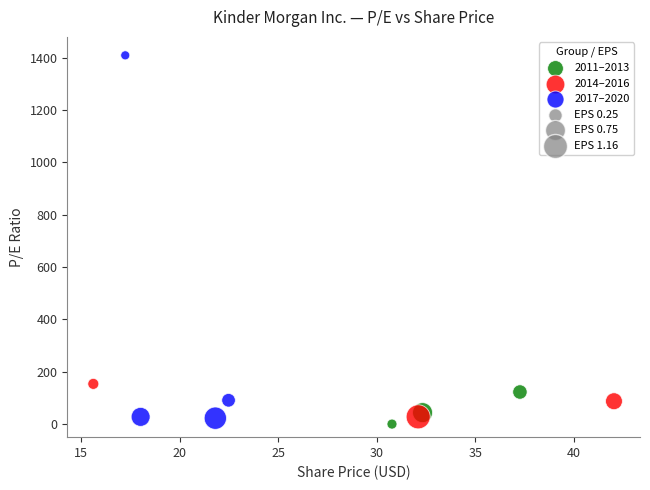

Which series contains the highest Y value?

2017–2020